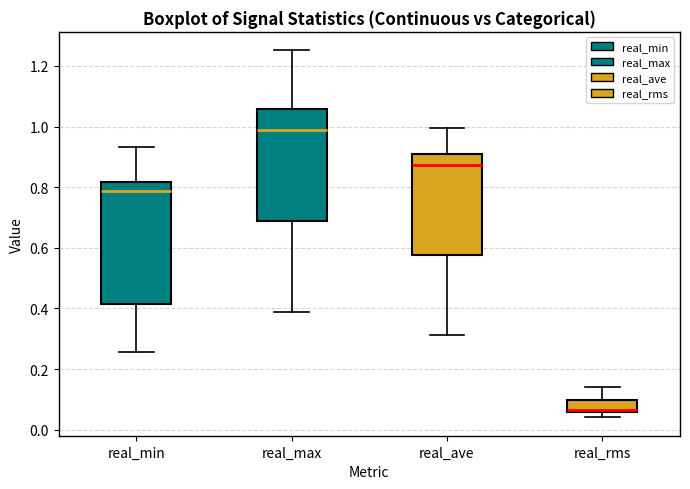

Where does the median line of the box for real_min sit on the y-axis? The values are not printed on the chart, so give them approximately, as read against the axis.

0.78